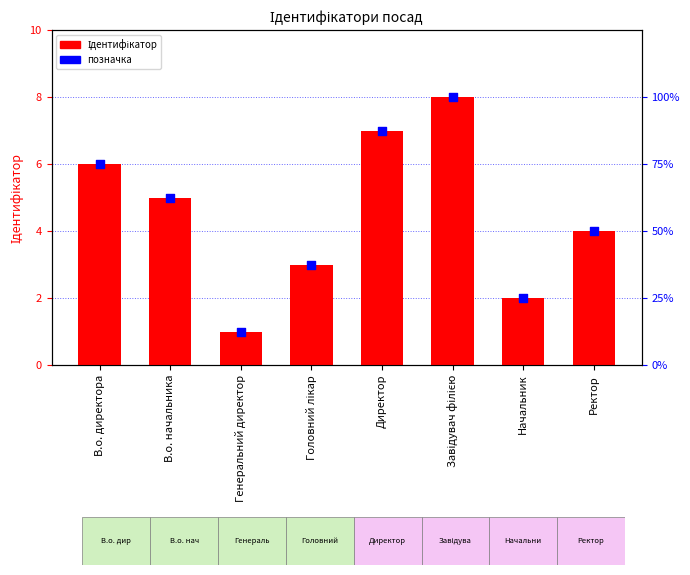

Which series has the largest total across all categories?

Ідентифікатор